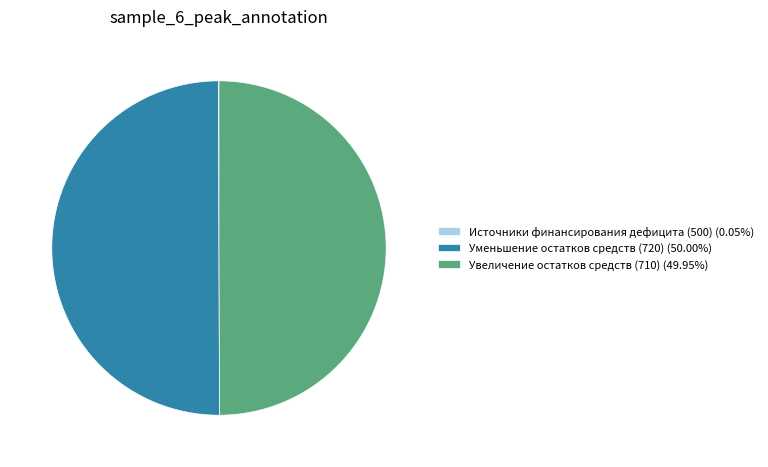

Do Увеличение остатков средств (710) (49.95%) and Уменьшение остатков средств (720) (50.00%) together represent more than half of the pie?

Yes